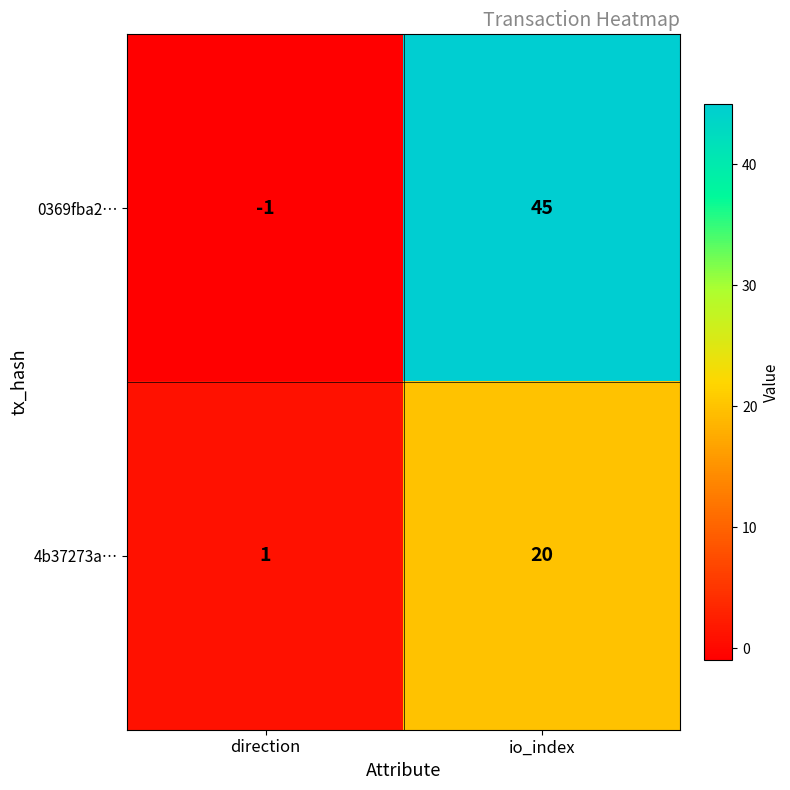

What is the total value across all series at io_index?

65